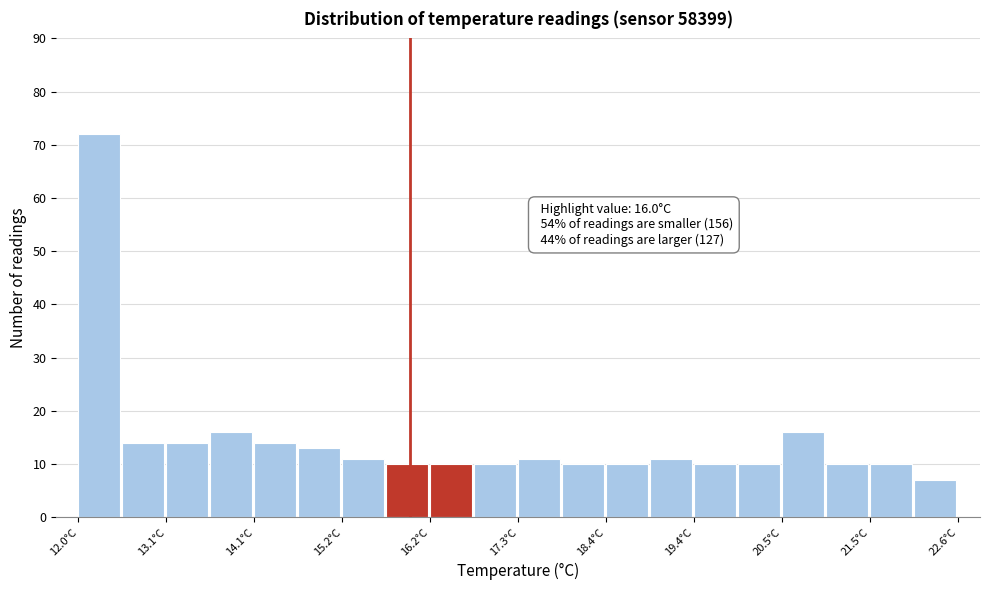

Read against the x-axis, roughly where is the centre of the tallest bar?

12.2